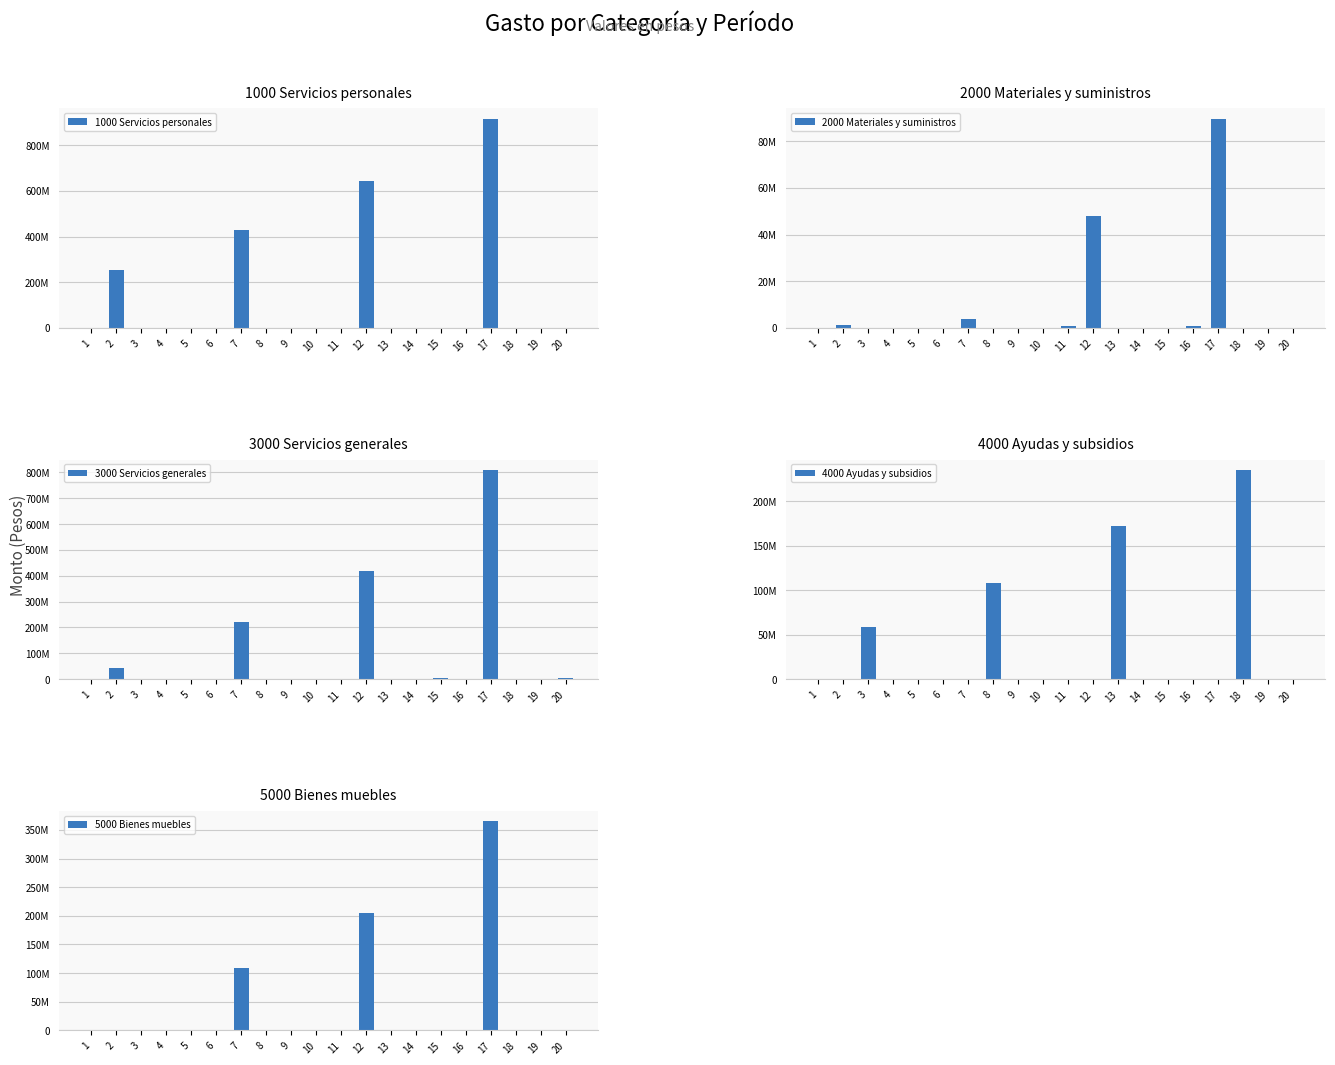

The value of 3000 Servicios generales at 5 is 526321.1. True or false?

False